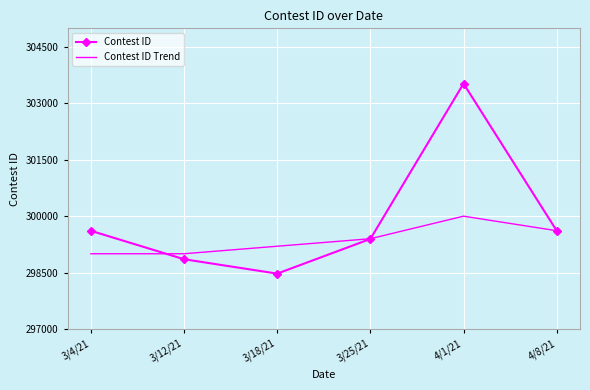

How many values in the Contest ID series are below 299611?

3